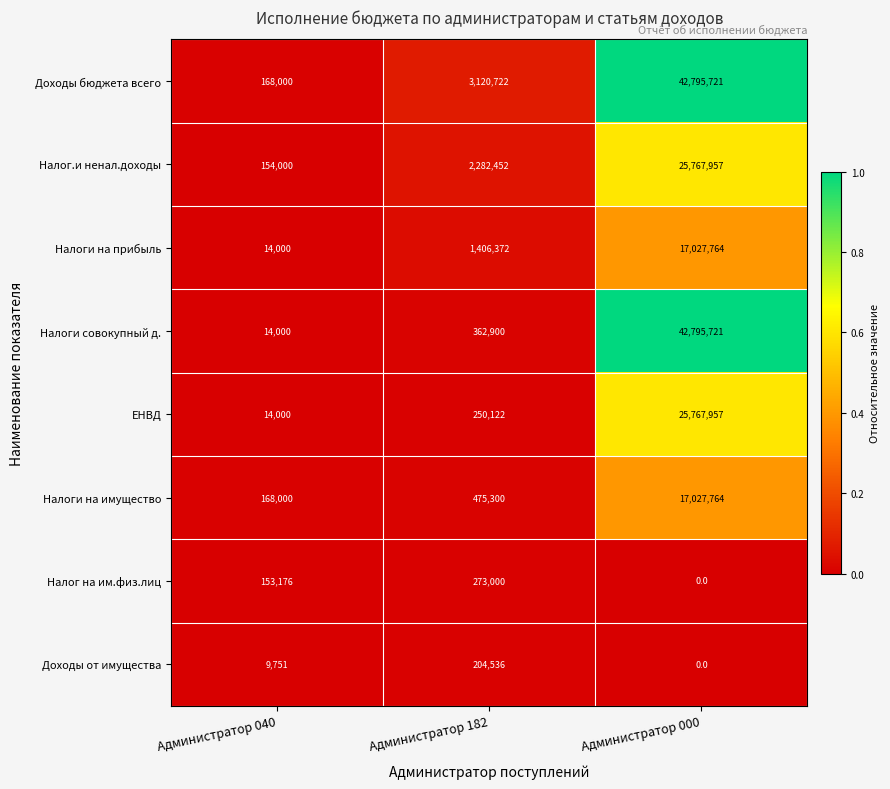

The value of Налоги на прибыль at Администратор 182 is 450479. True or false?

False